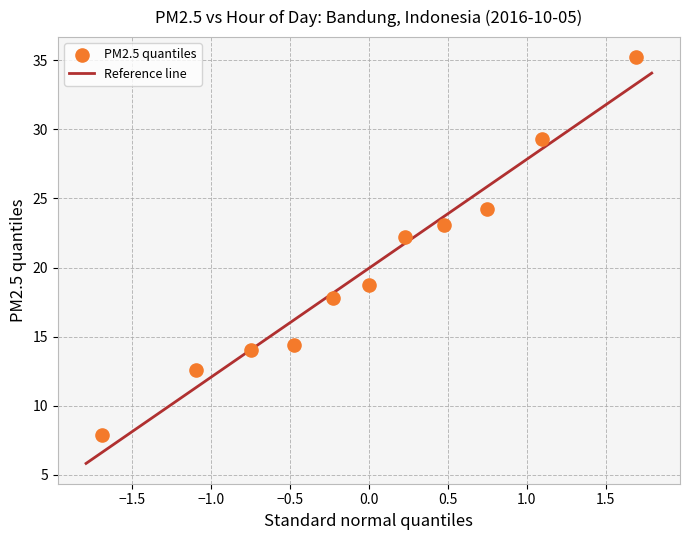

What Y value in the scatter plot is closest to 21?

22.2